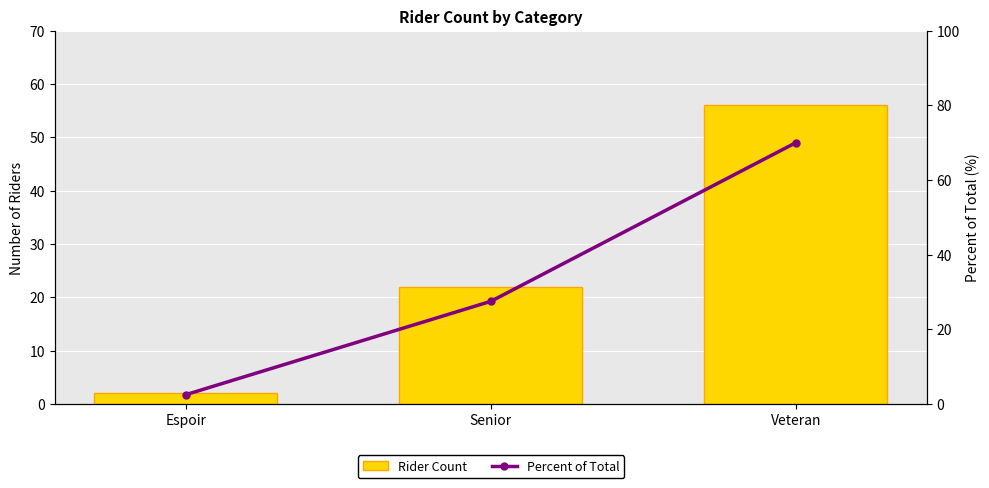

What is the approximate value of Percent of Total at Veteran?

70.0